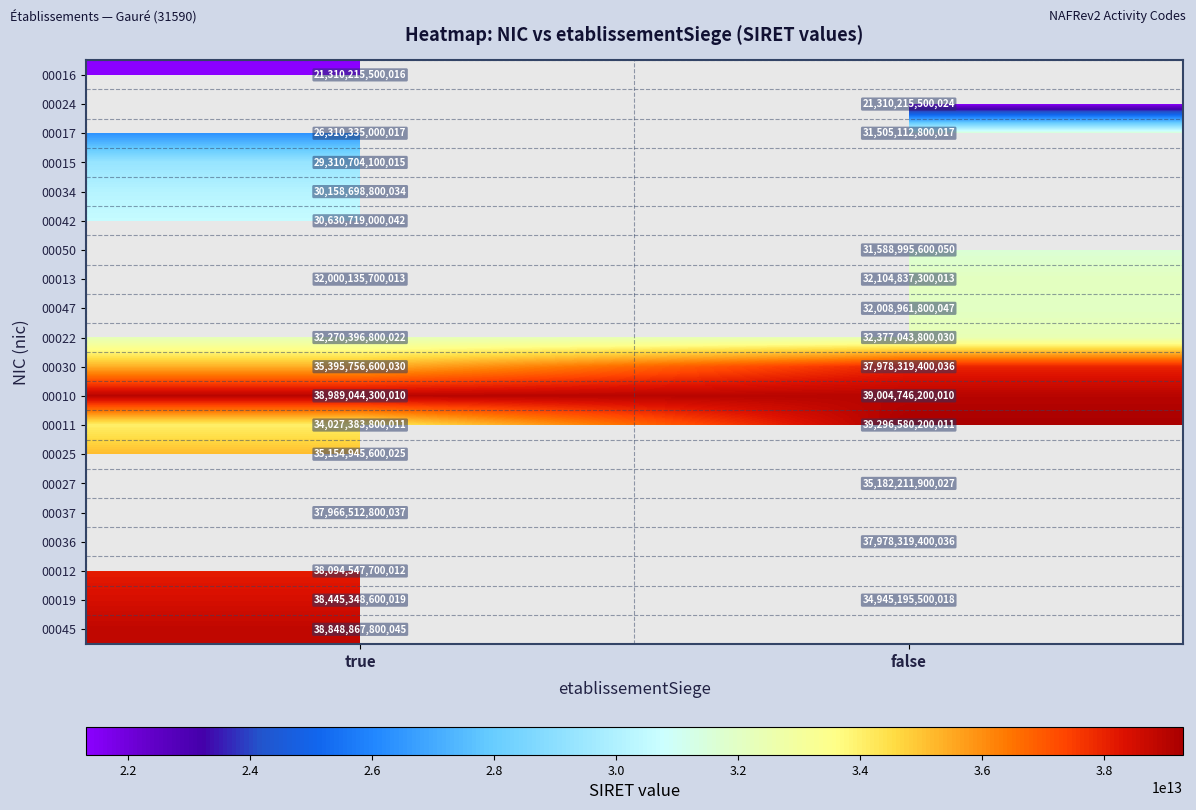

Rank the categories by 00017 value from highest to lowest.

false, true